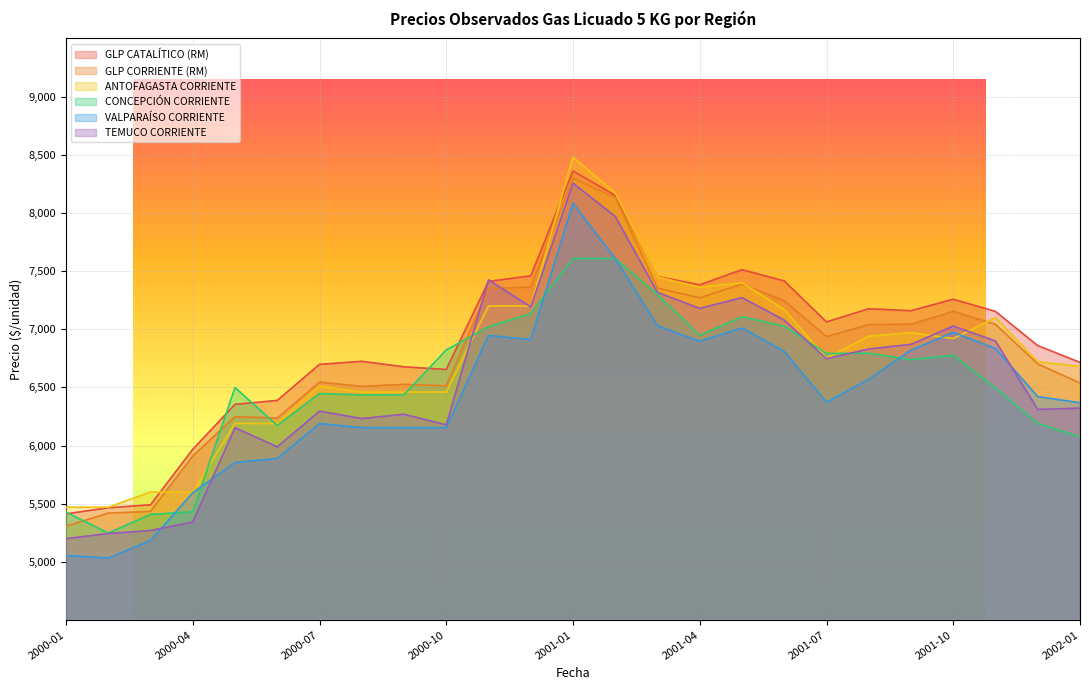

Read the TEMUCO CORRIENTE value at 2002-01.

6322.0